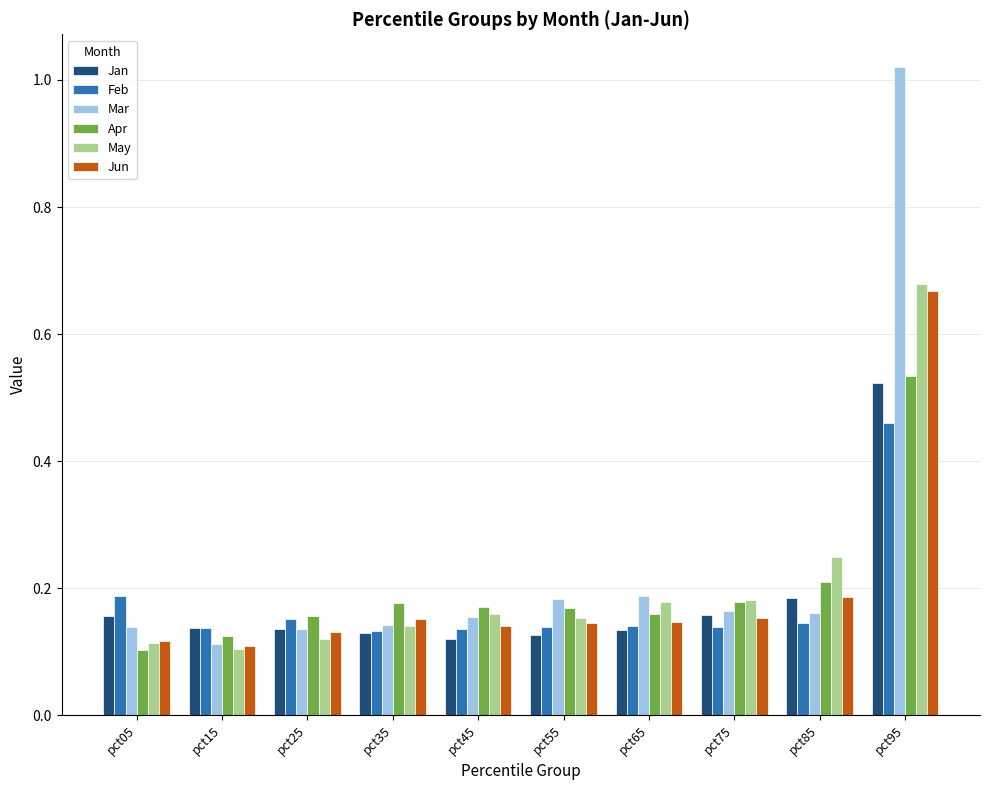

Which label corresponds to the largest value in the chart?

pct95